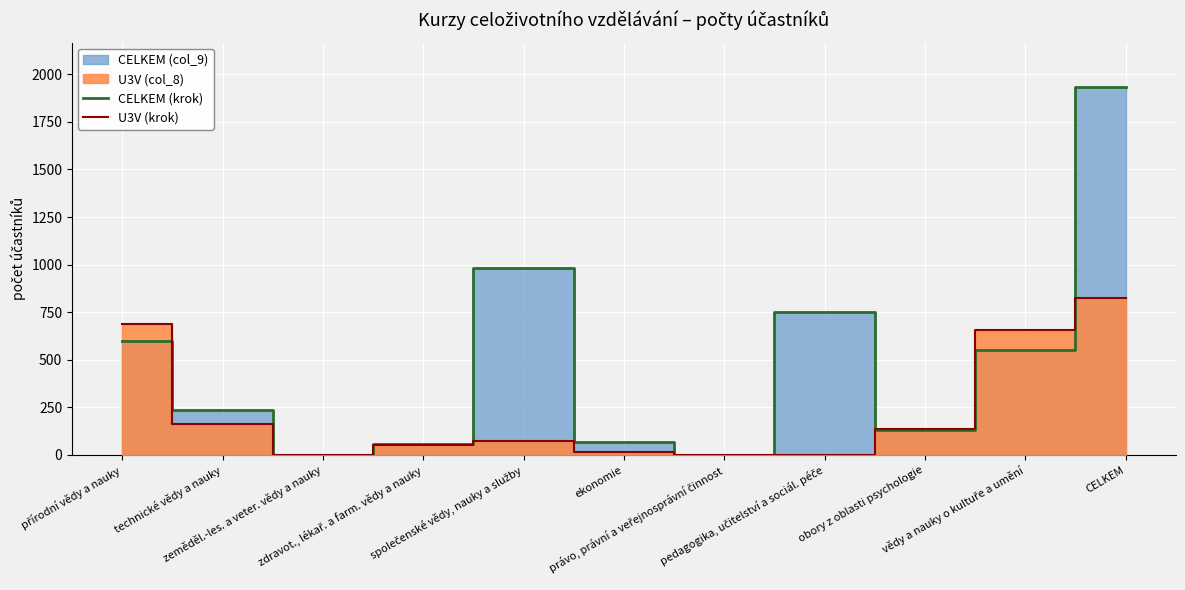

How many interior local valleys does the U3V (krok) series have?

1